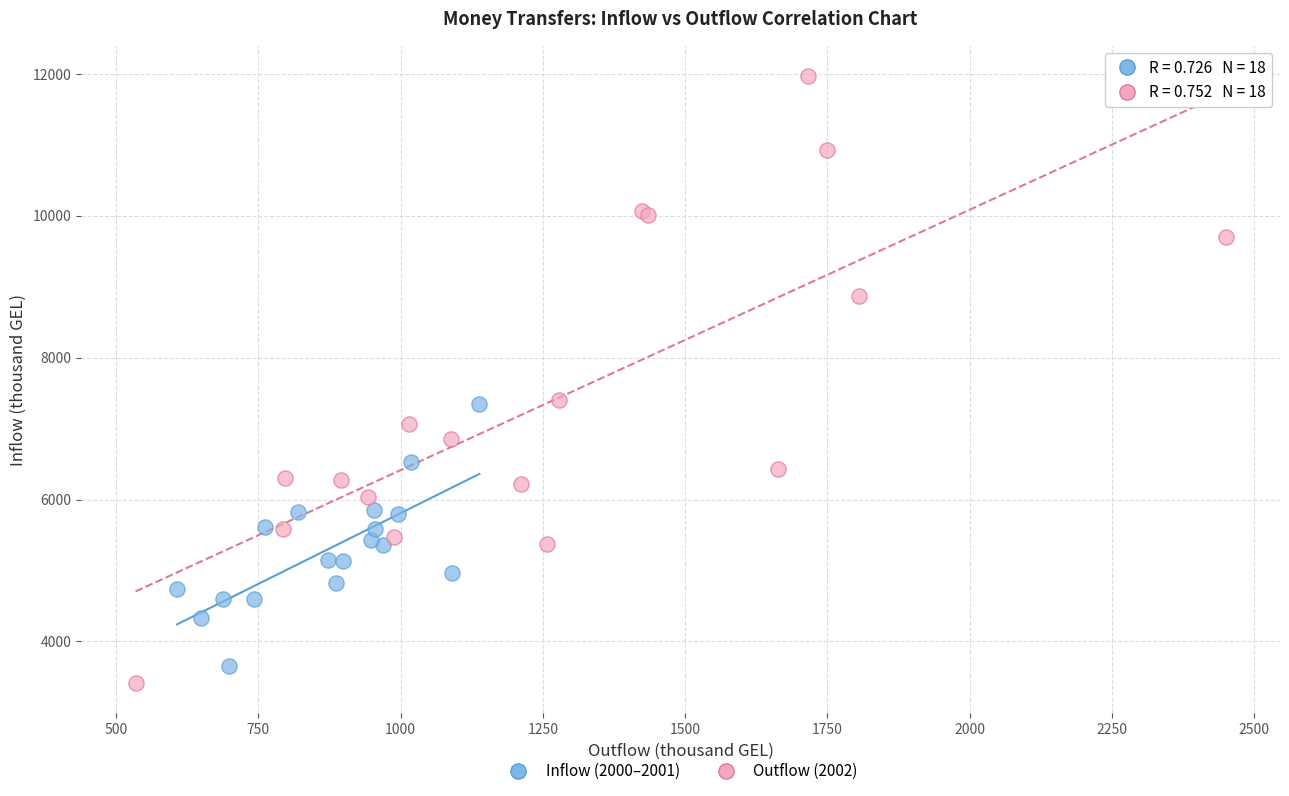

Which series has the widest spread of Y values?

Outflow (2002)